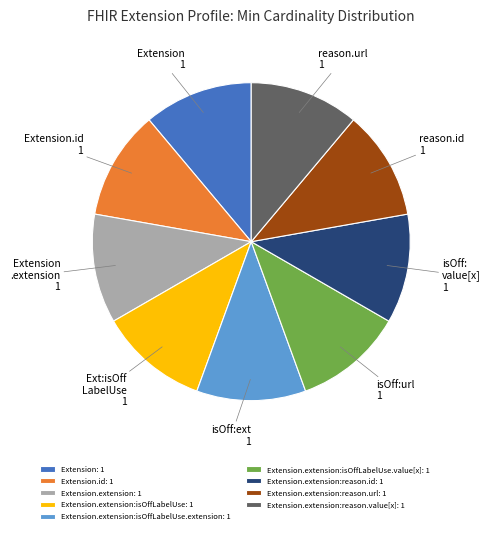

Is it true that Extension.id: 1 is 11% of the pie?

True